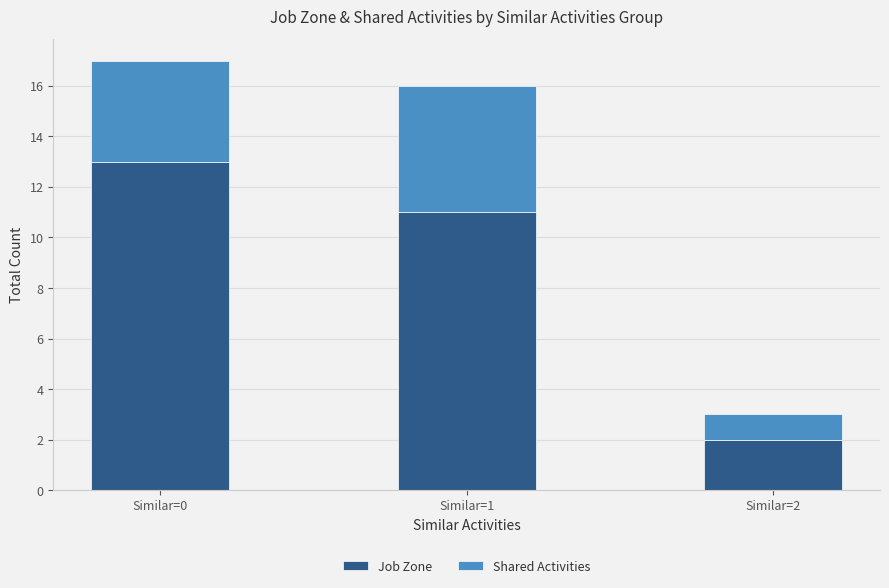

What is the maximum value for Job Zone?

13